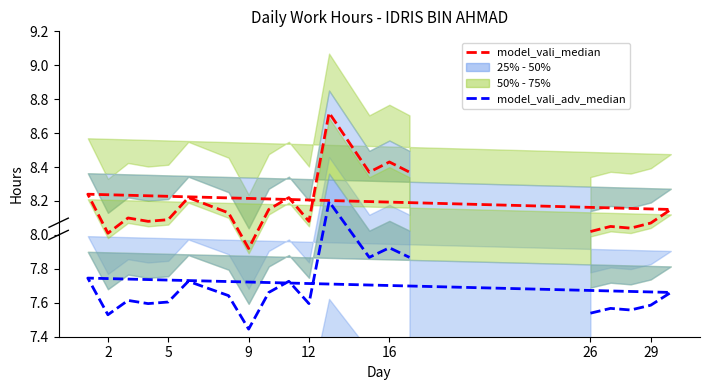

Is the value of model_vali_adv_median at 26 greater than the value of model_vali_median at 12?

No